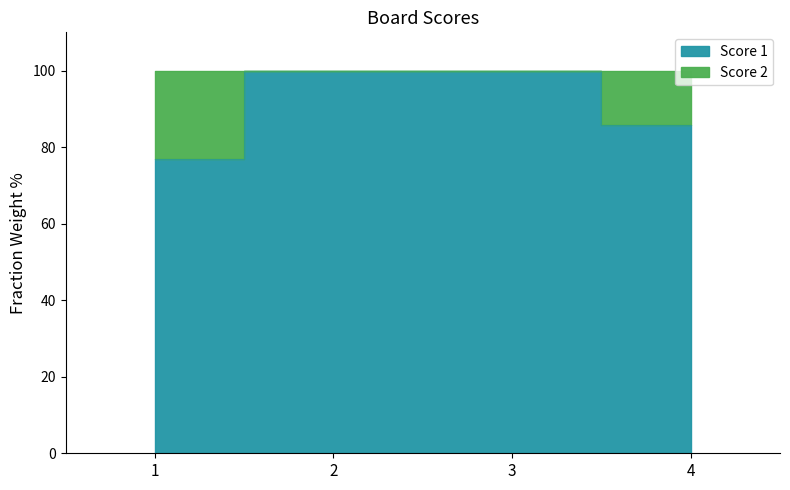

What is the value of the 2nd point from the left?

100.0